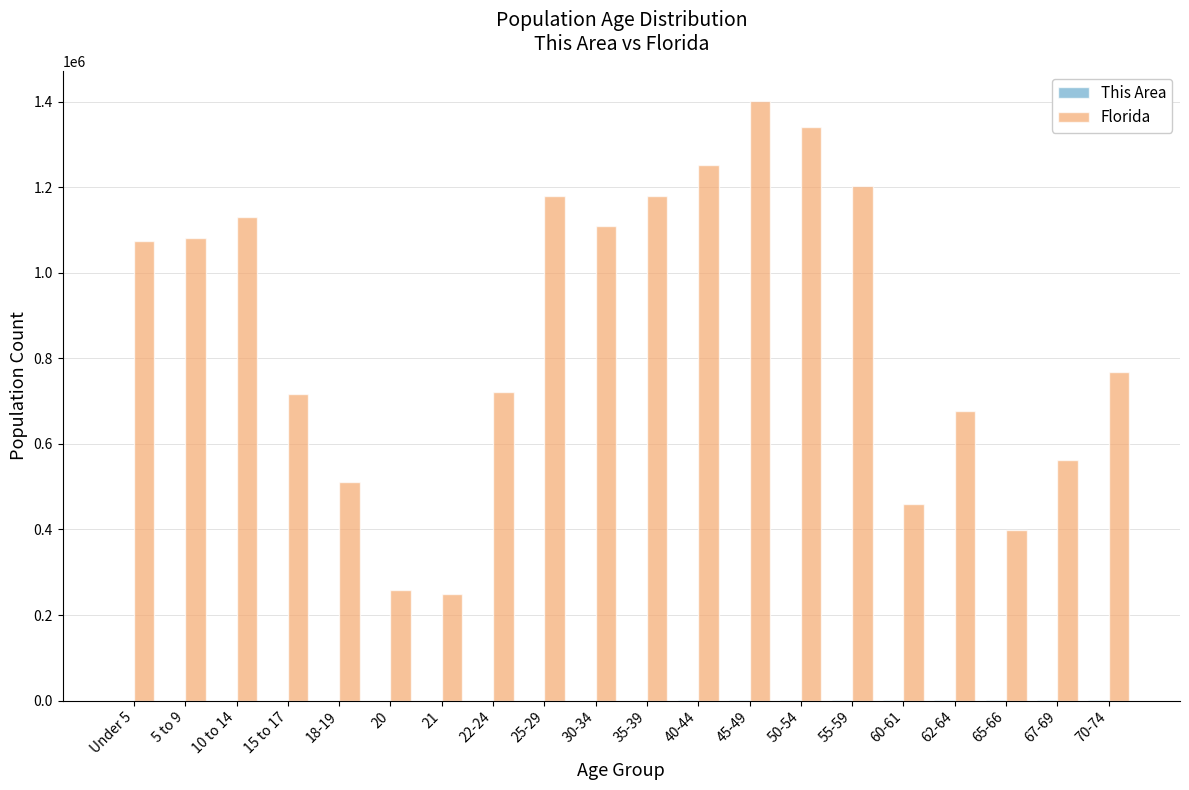

At which category is the sum across all series the highest?

45-49